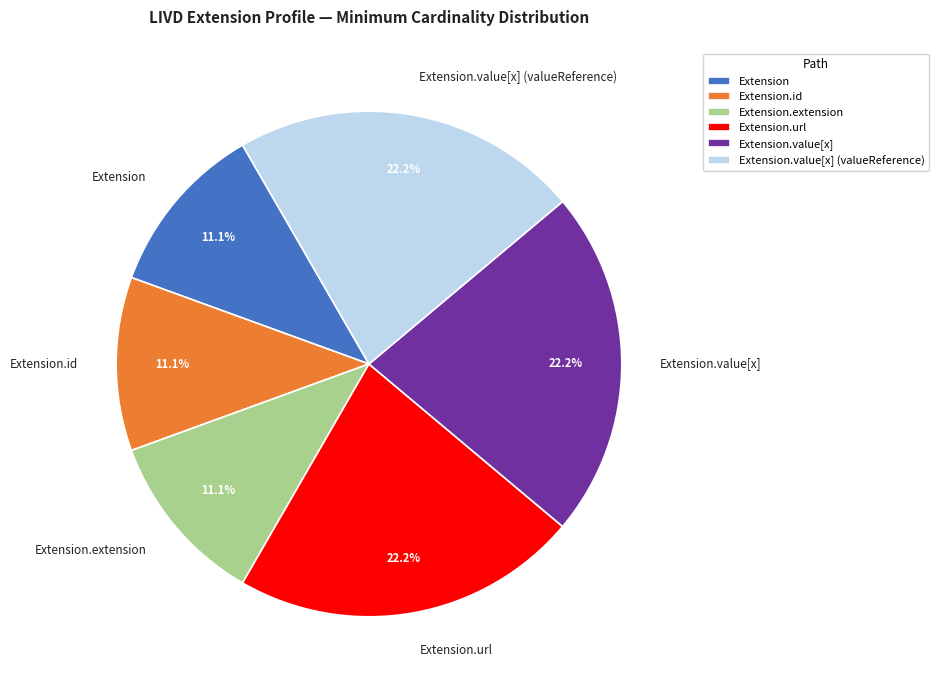

Does Extension.extension account for over 50% of the chart?

No